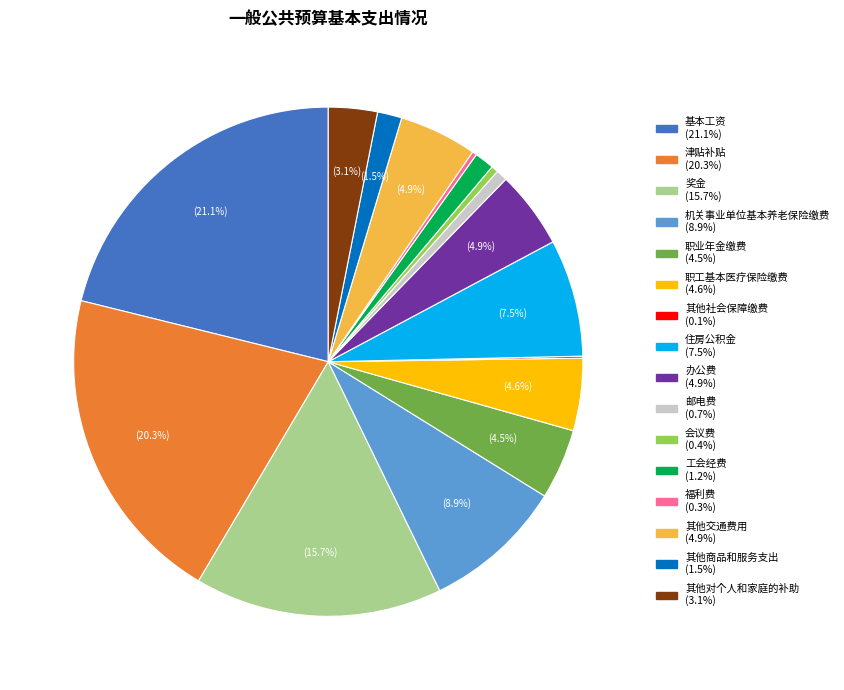

Which slice is the largest?

基本工资